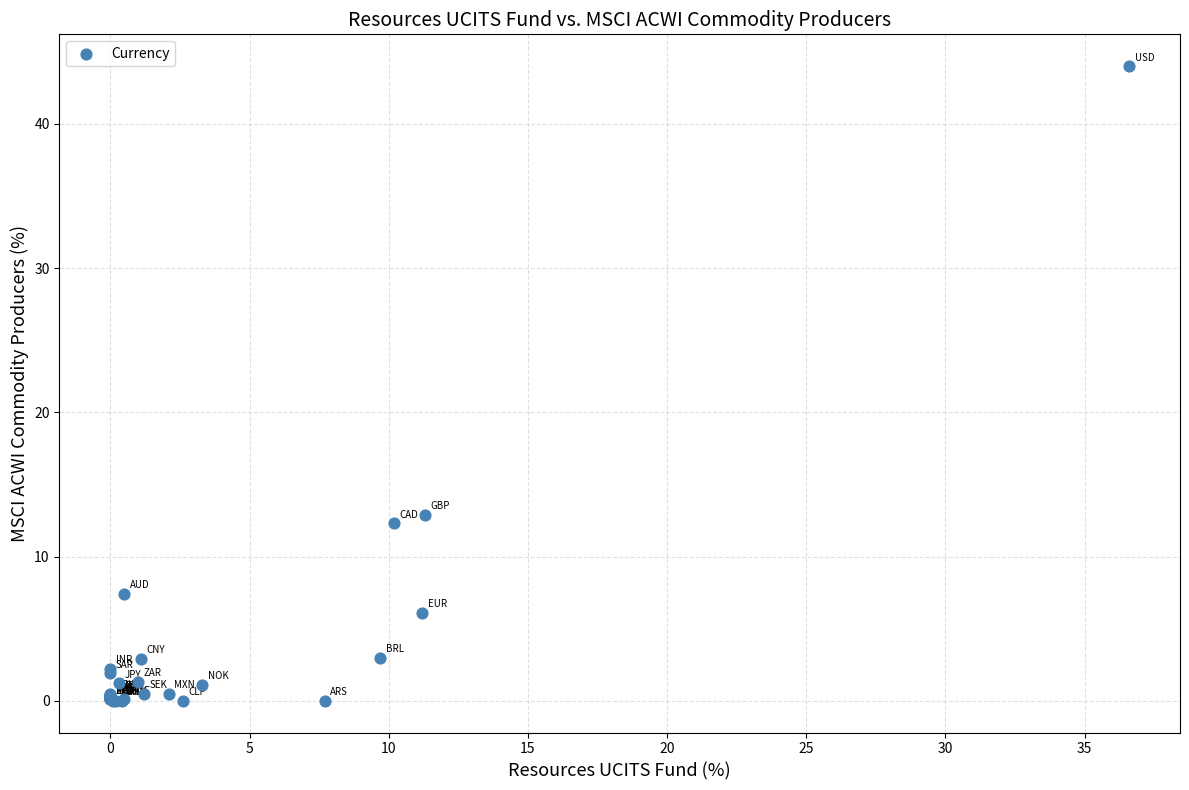

What Y value in the scatter plot is closest to 22?

12.9